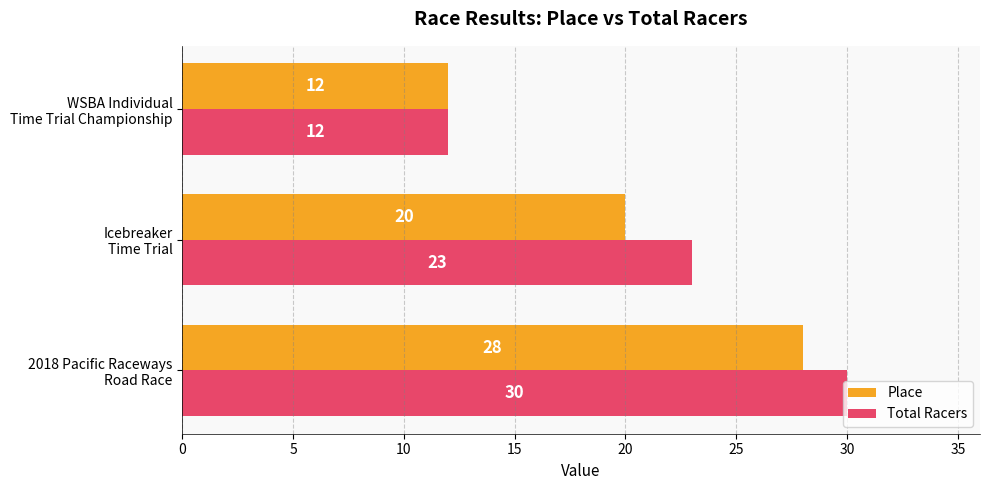

List the series in order of their peak value, highest first.

Total Racers, Place